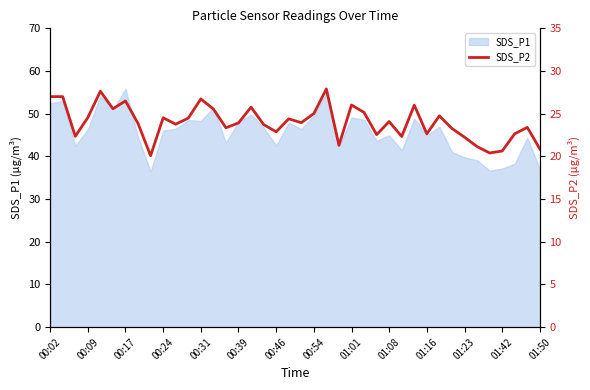

True or false: SDS_P1 has a value of 48.1 at 00:39.

True